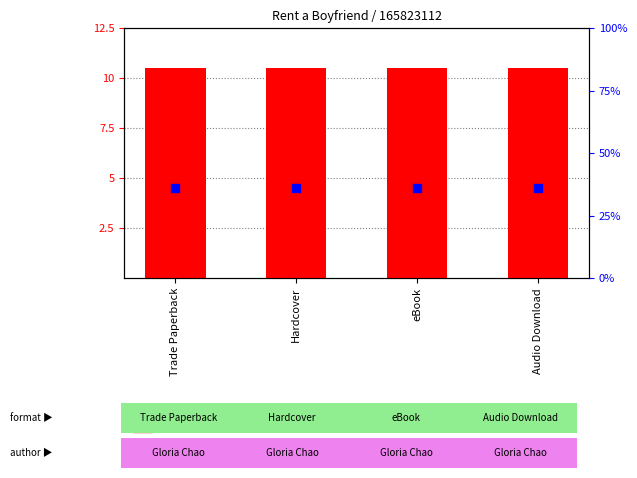

Which series reaches the maximum Y coordinate?

count